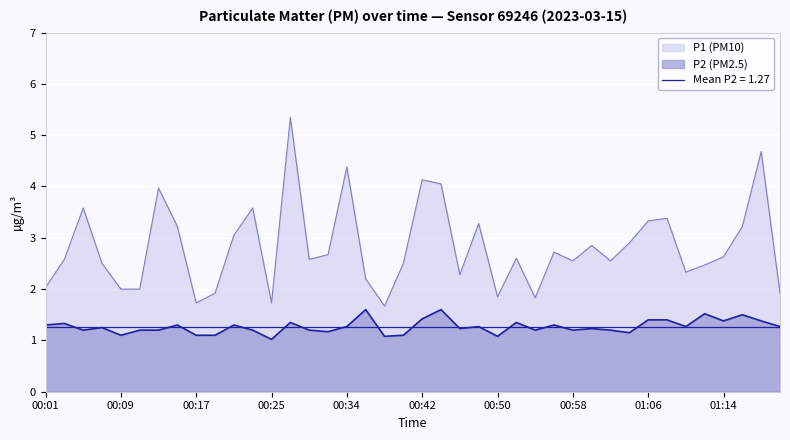

The P1 series shows 1.7 at 00:25. True or false?

True